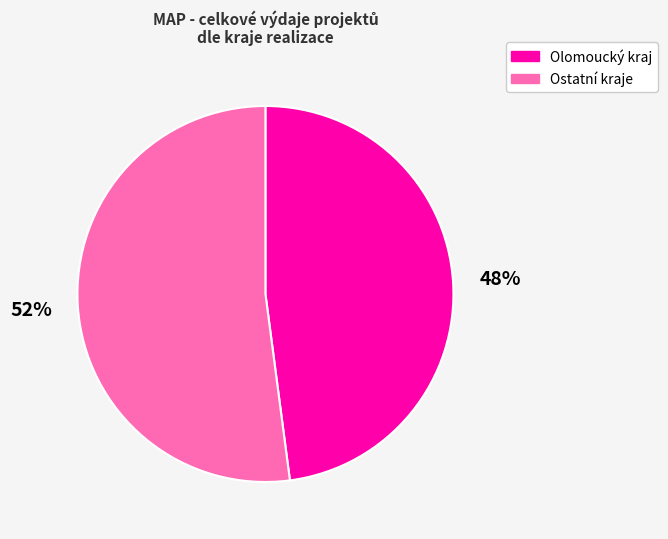

To the nearest percent, what is the combined percentage of Ostatní kraje and Olomoucký kraj?

100%